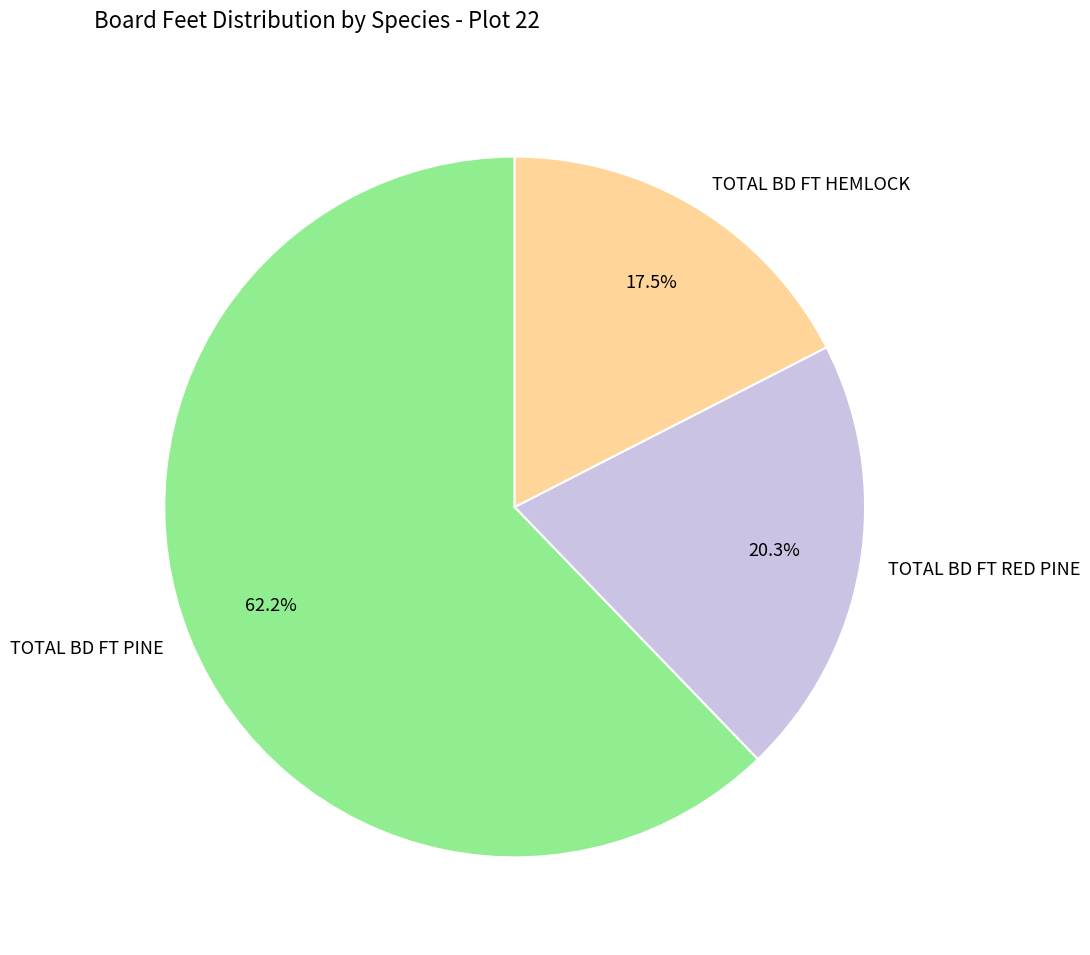

Combined, what portion of the pie is TOTAL BD FT PINE and TOTAL BD FT HEMLOCK?

79.7%